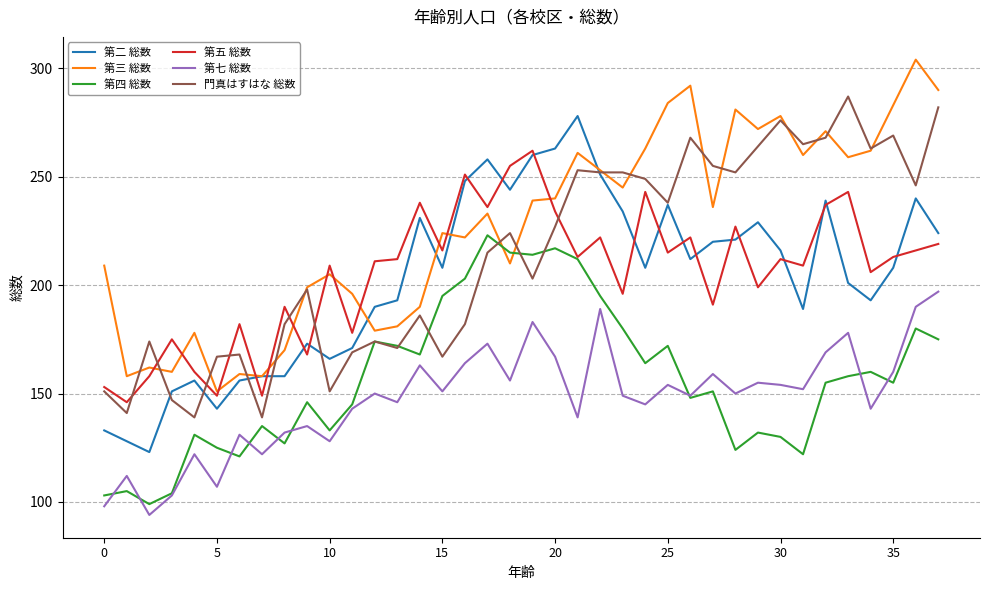

True or false: 門真はすはな 総数 and 第七 総数 intersect in this chart.

False